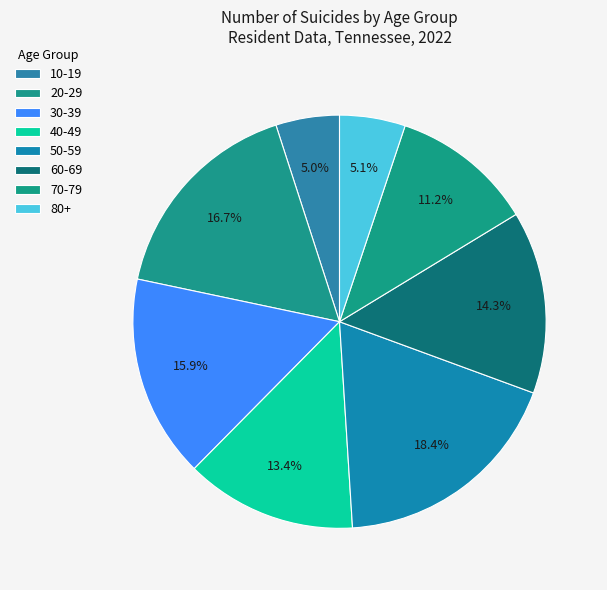

What portion of the pie excludes 40-49?

86.6%